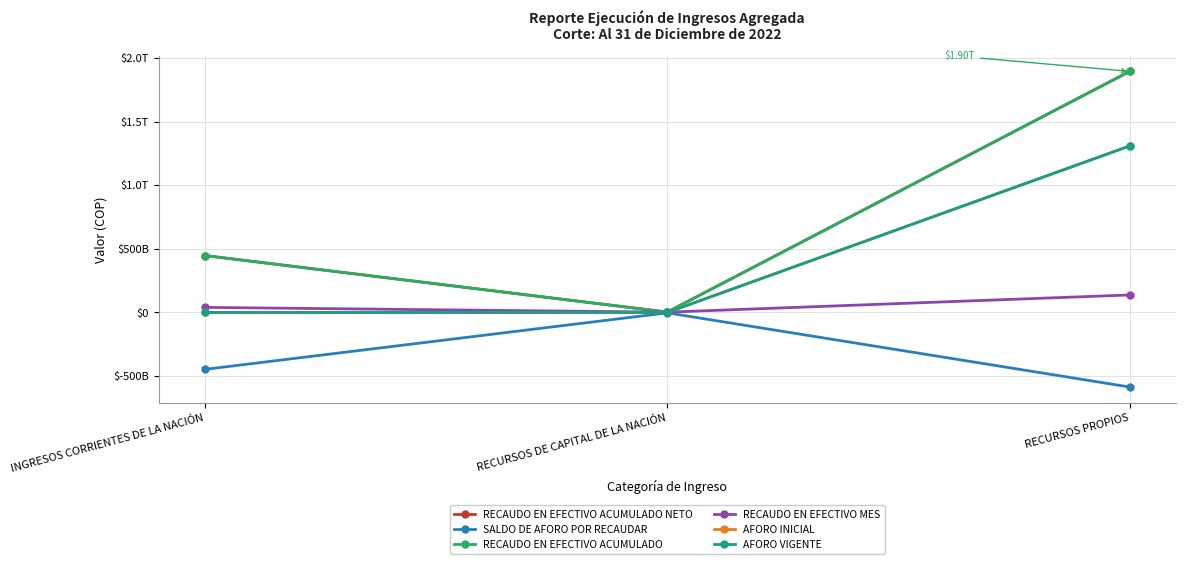

Is this an area chart (filled region under the line)?

No